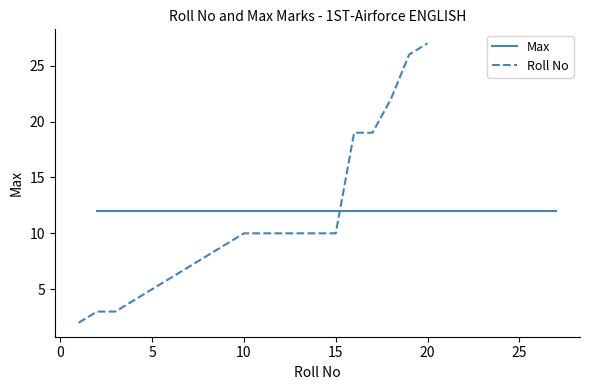

Which category has the highest value in the Roll No series?

20